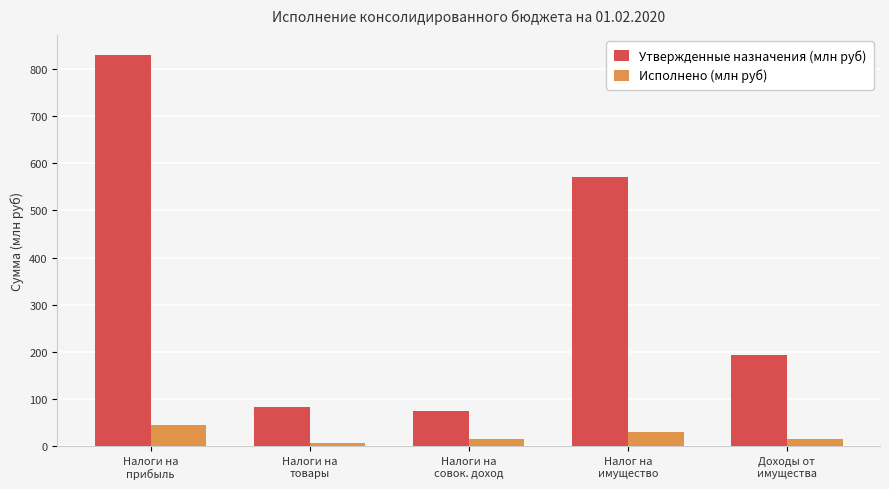

What is the average value of the Исполнено (млн руб) series?

22.3